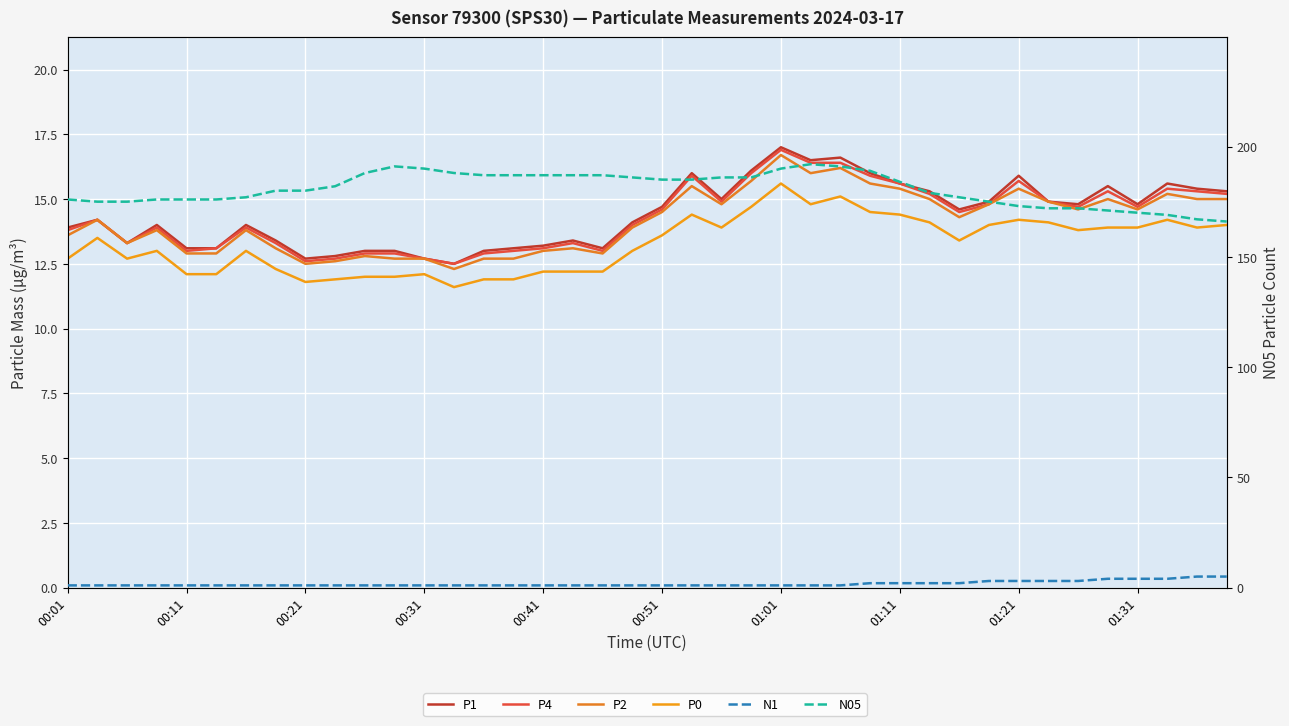

Between 35 and 23, which is larger?

23